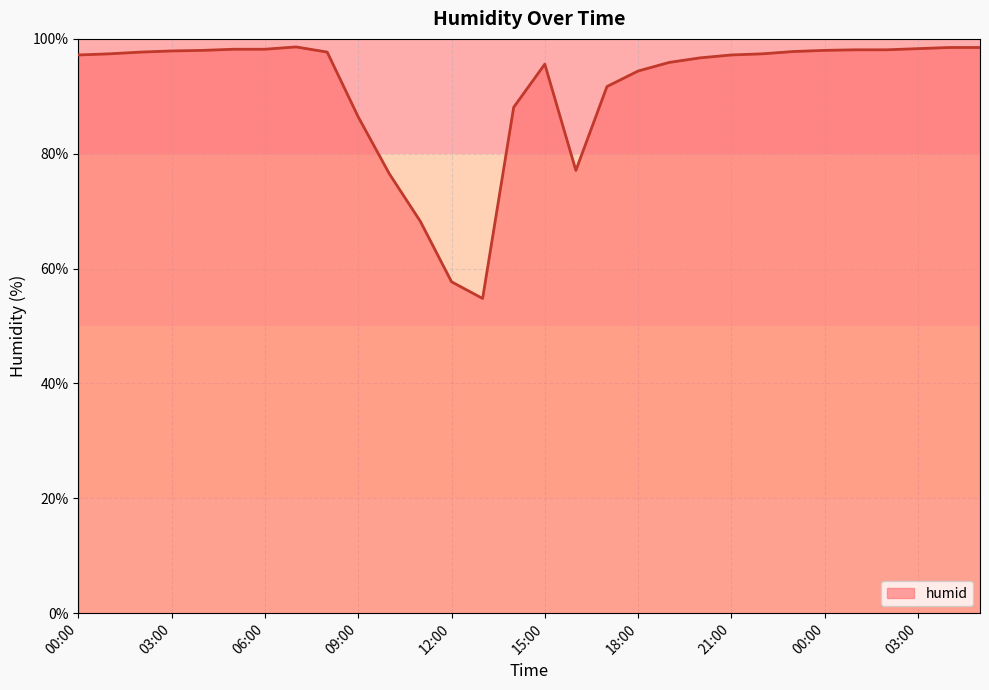

What is the smallest value displayed?

54.8